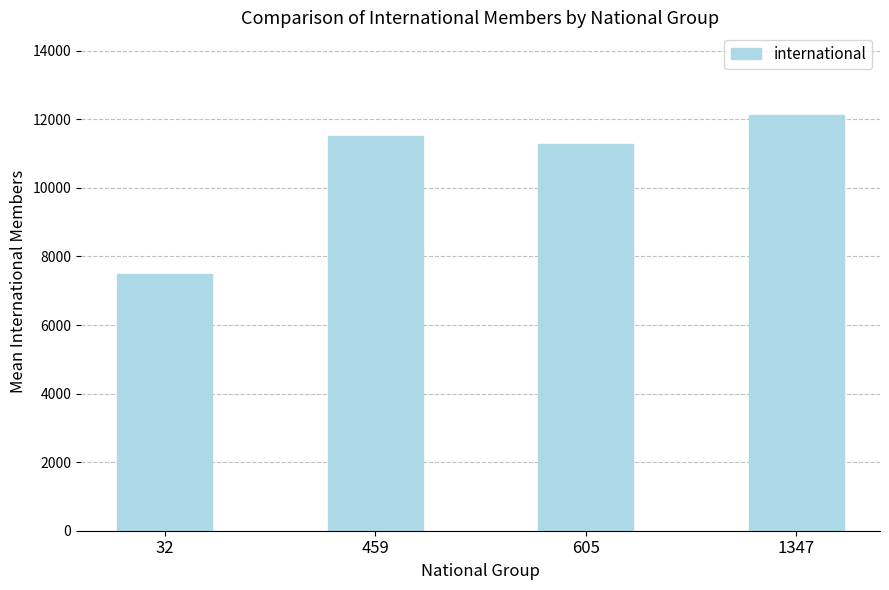

The value at 605 is 11291. True or false?

True